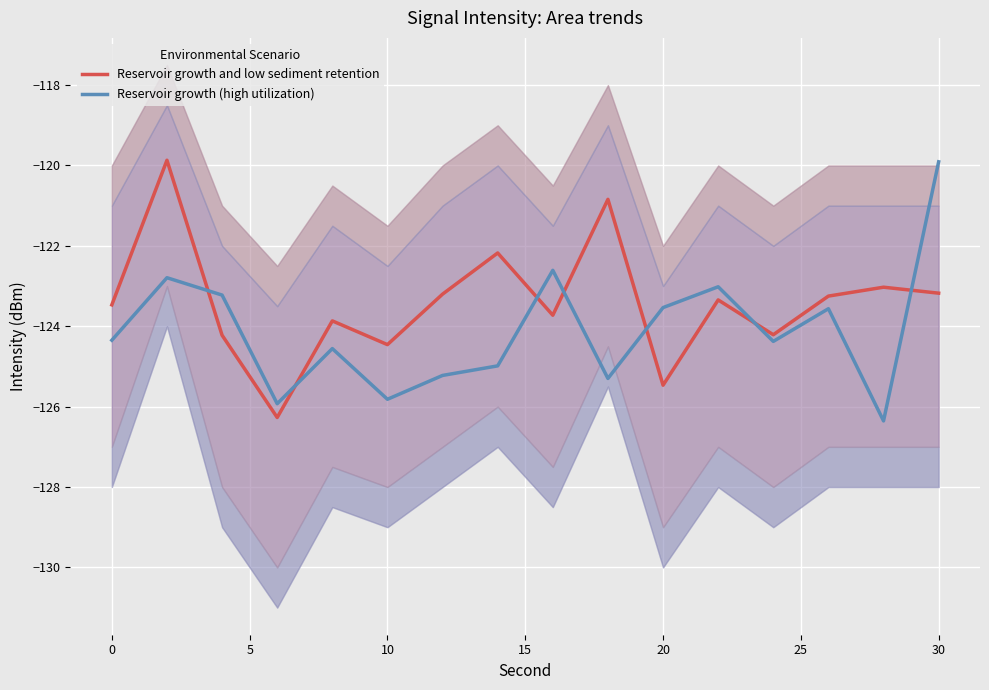

After their last crossing, which series has the higher values: Reservoir growth and low sediment retention or Reservoir growth (high utilization)?

Reservoir growth (high utilization)